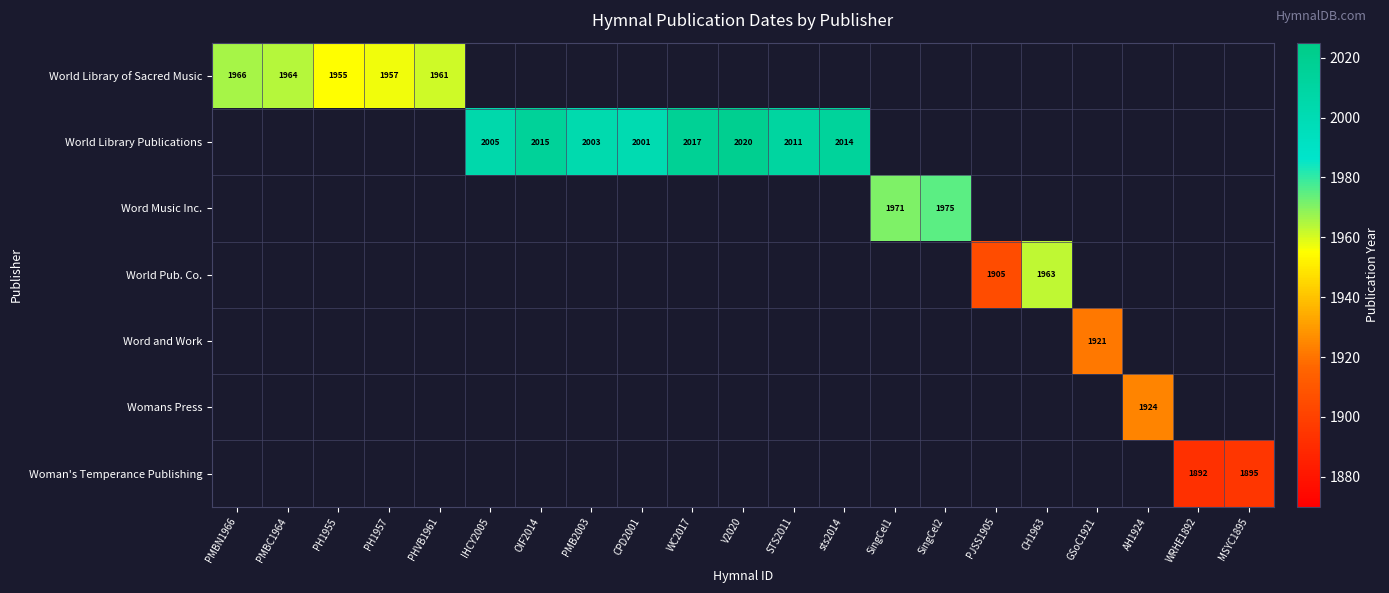

What is the difference between the World Library Publications values at CPD2001 and WC2017?

16